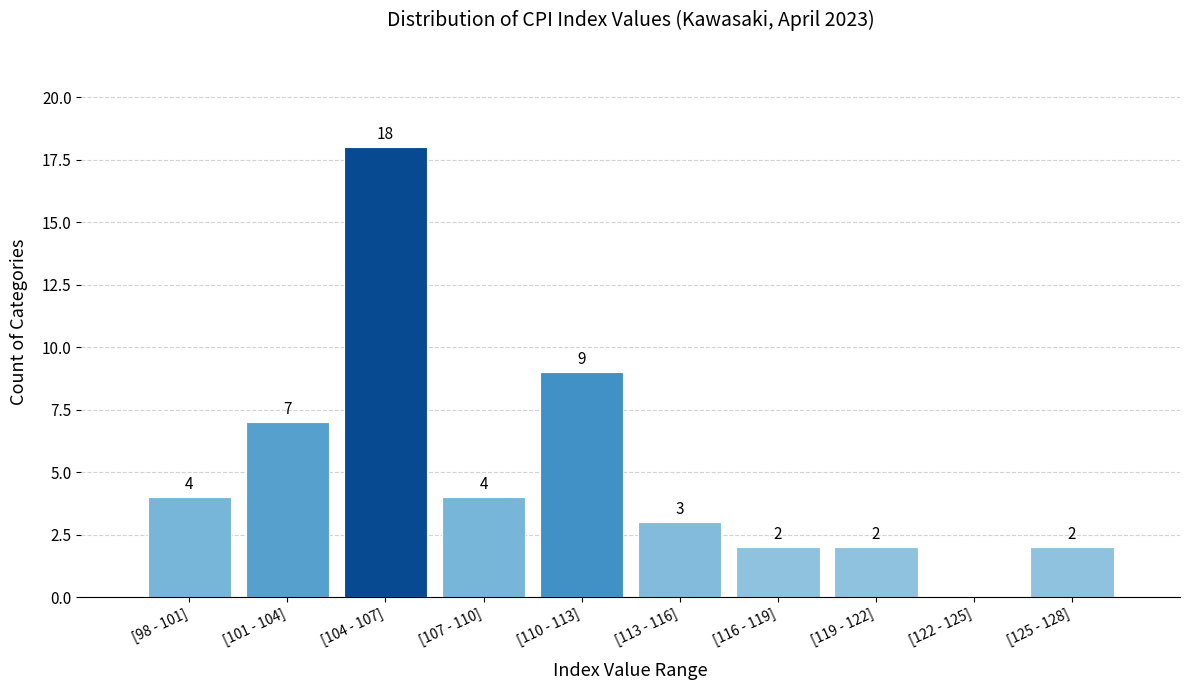

Reading right to left, extract all data points from this chart.

[125 - 128]=2	[122 - 125]=0	[119 - 122]=2	[116 - 119]=2	[113 - 116]=3	[110 - 113]=9	[107 - 110]=4	[104 - 107]=18	[101 - 104]=7	[98 - 101]=4